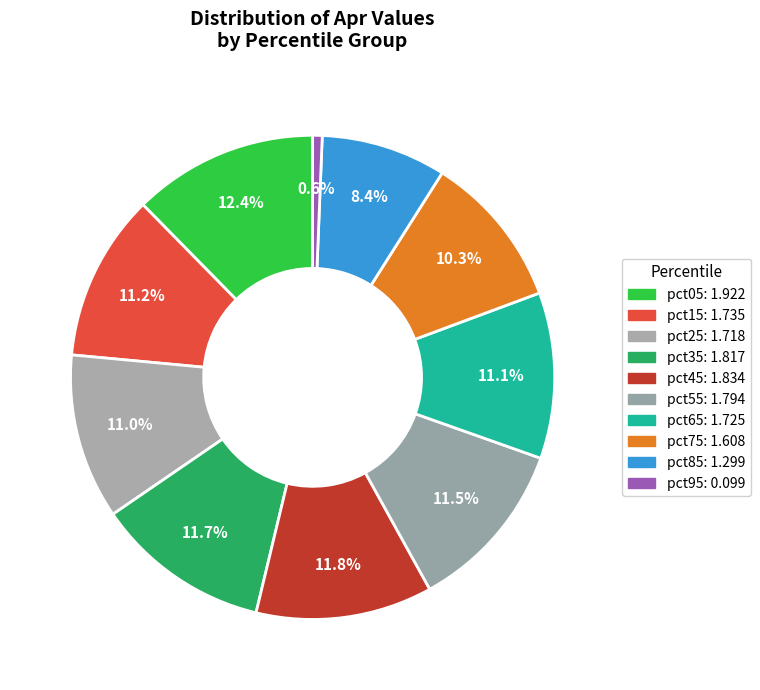

Does pct75 account for over 50% of the chart?

No